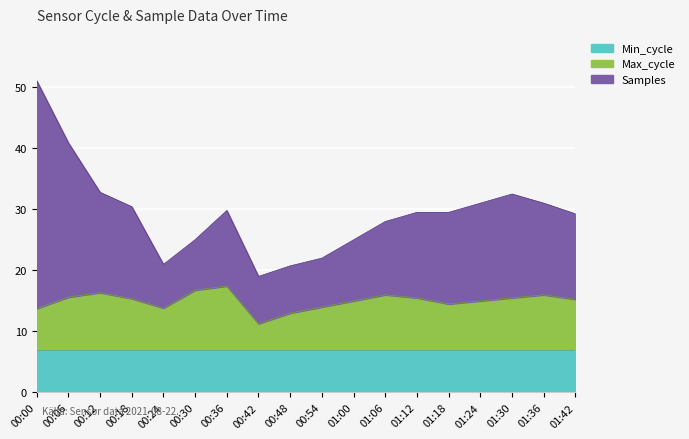

True or false: Samples has a value of 40.9 at 00:06.

True